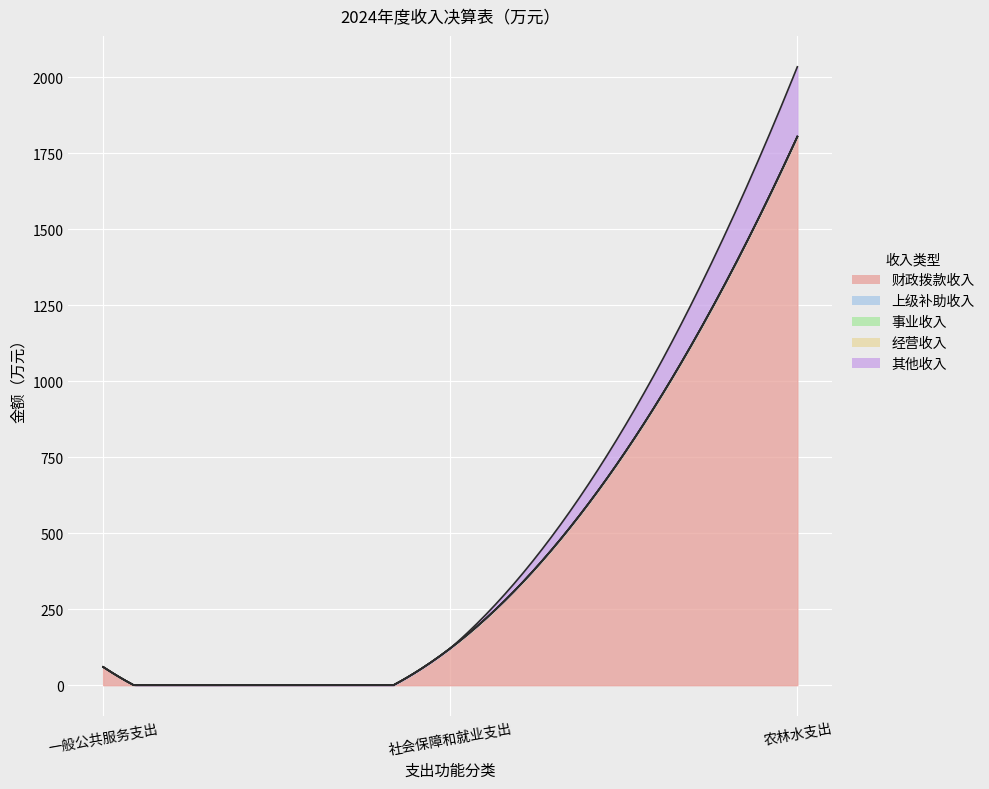

What are all the series names shown in the legend?

财政拨款收入, 上级补助收入, 事业收入, 经营收入, 其他收入